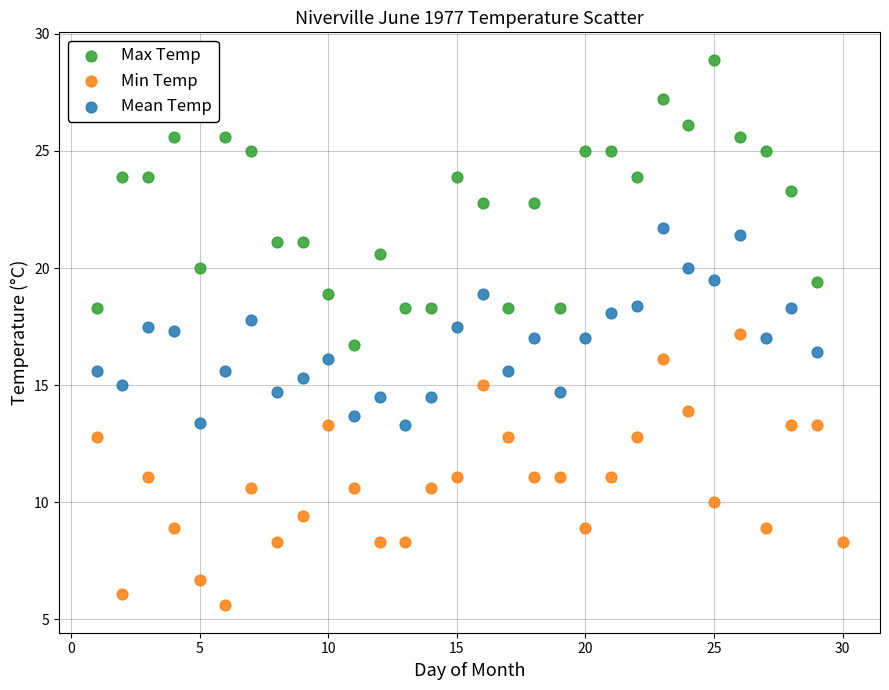

Which series reaches the minimum Y coordinate?

Min Temp